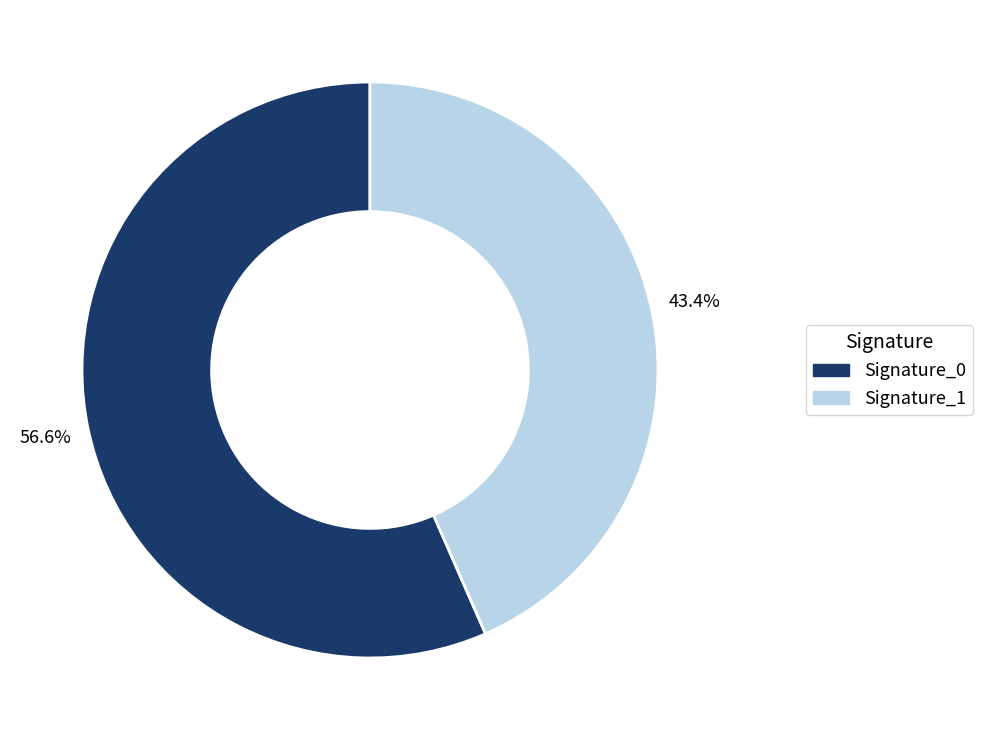

What is the total percentage of Signature_0 and Signature_1?

100.0%